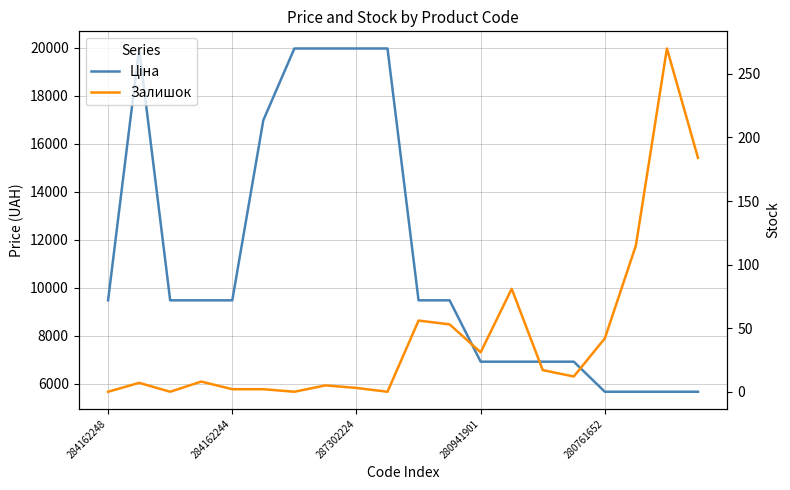

What are all the series names shown in the legend?

Ціна, Залишок